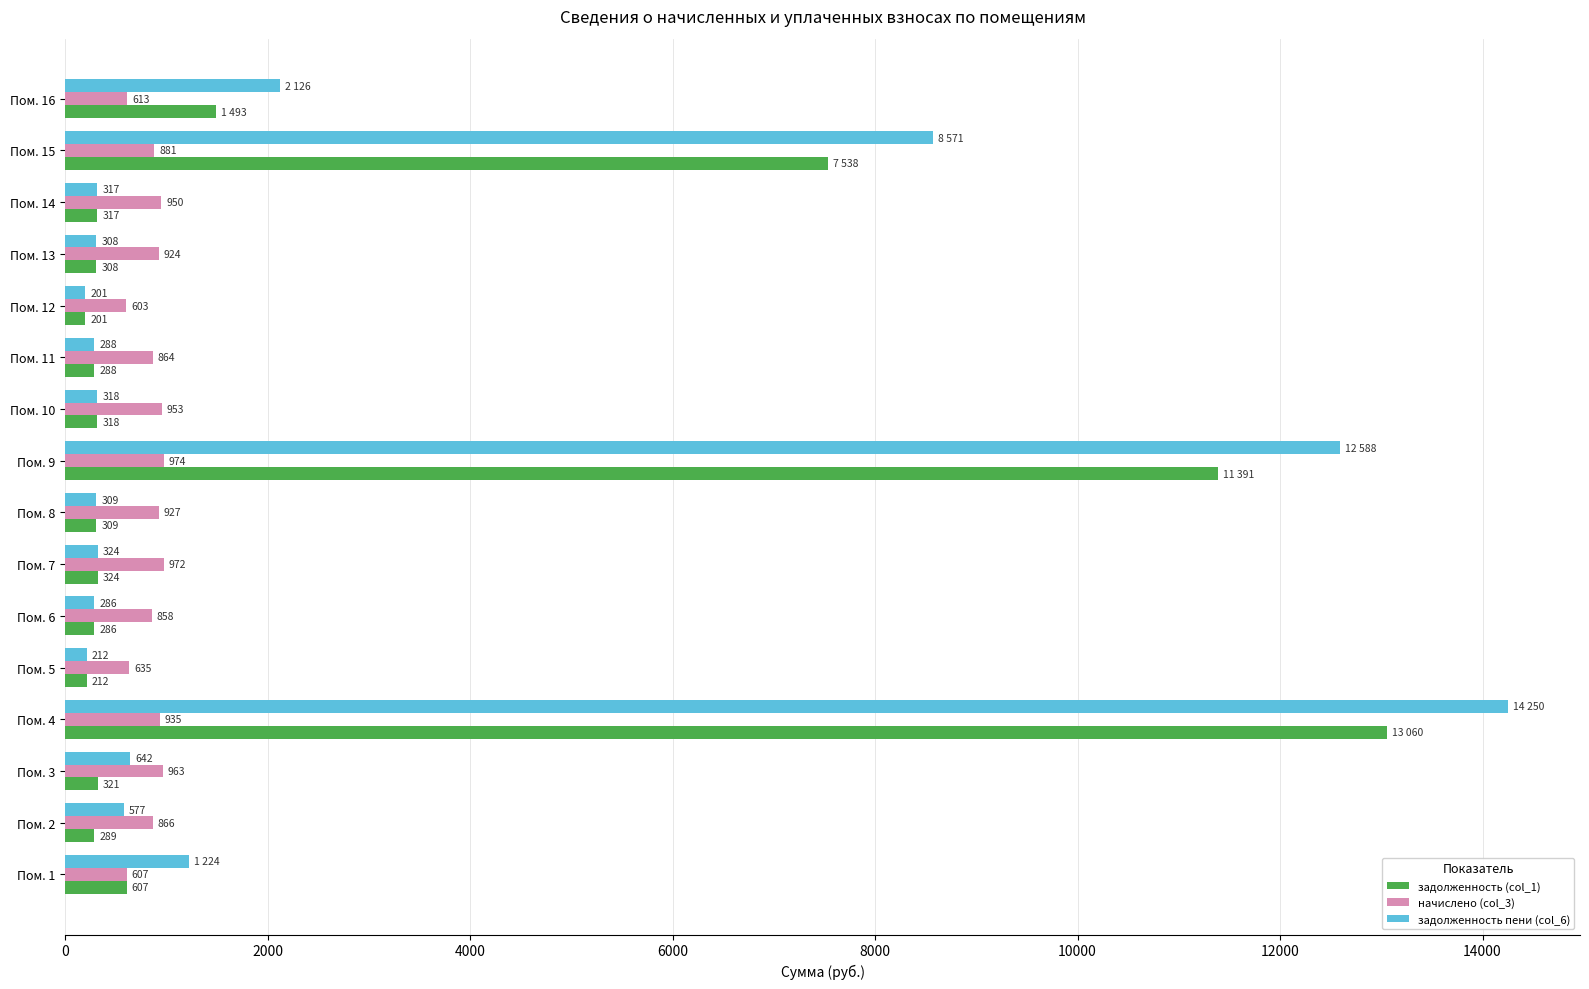

At which category is the sum across all series the highest?

Пом. 4